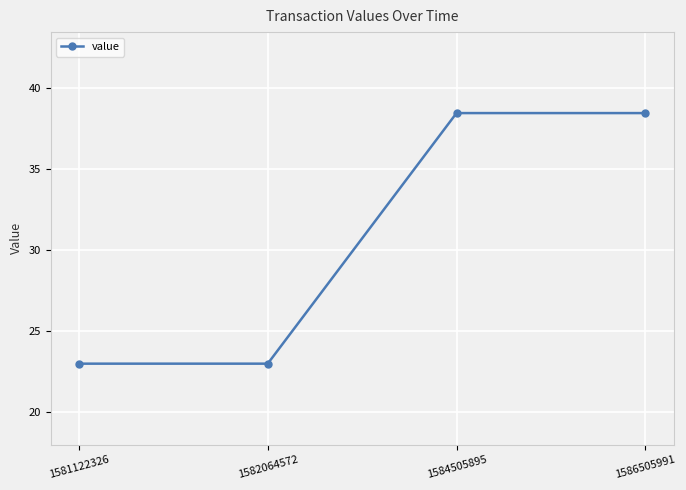

Which has a higher value, 1582064572 or 1586505991?

1586505991